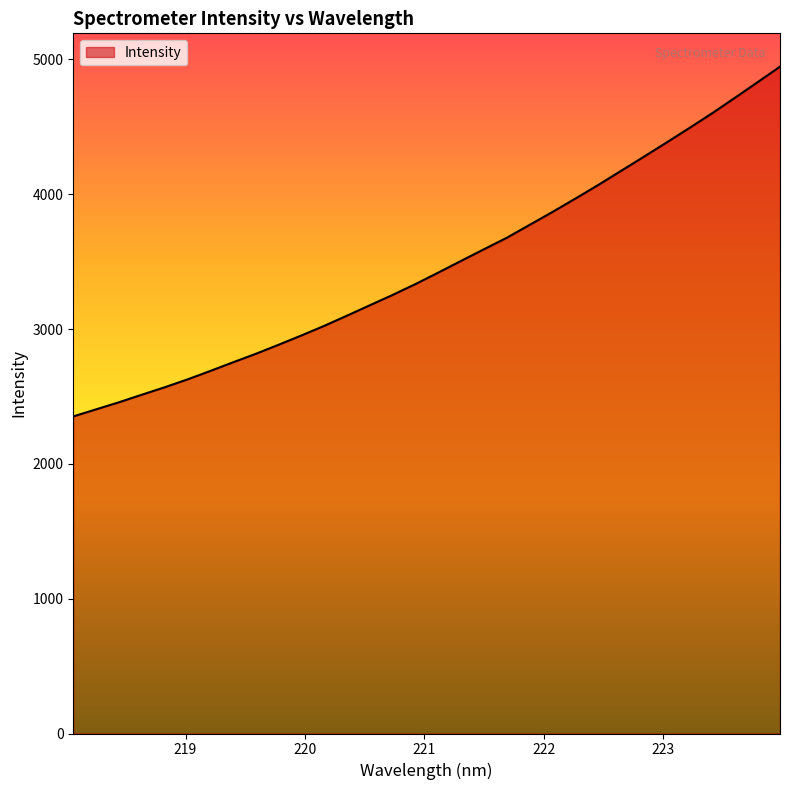

What is the minimum value shown in the chart?

2352.1